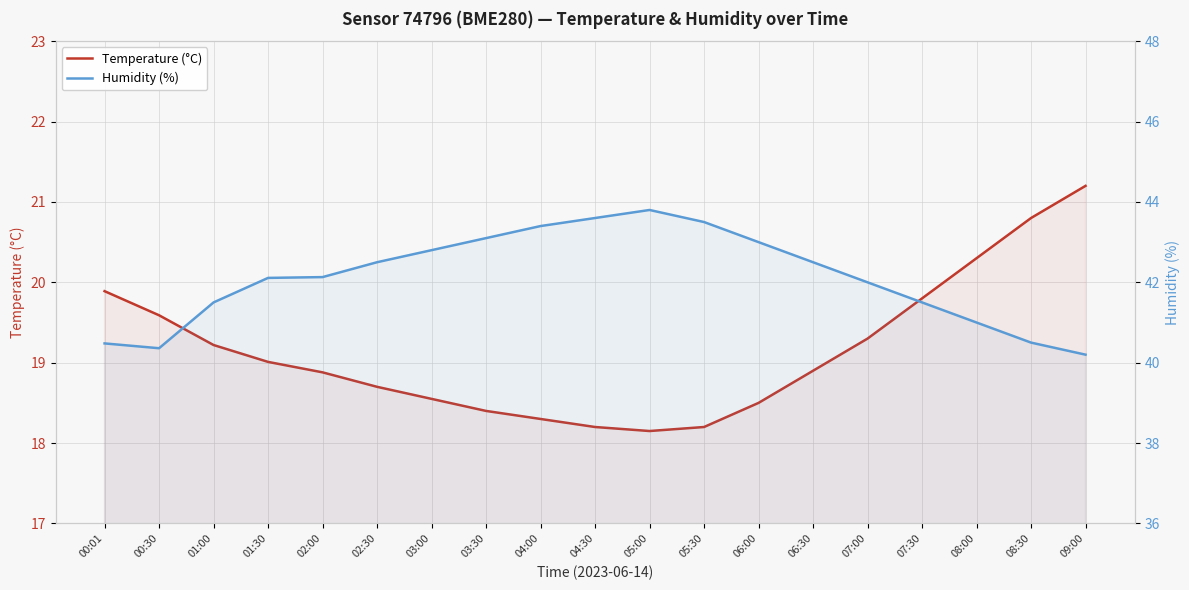

Where does the Humidity (%) series first go above 42?

01:30